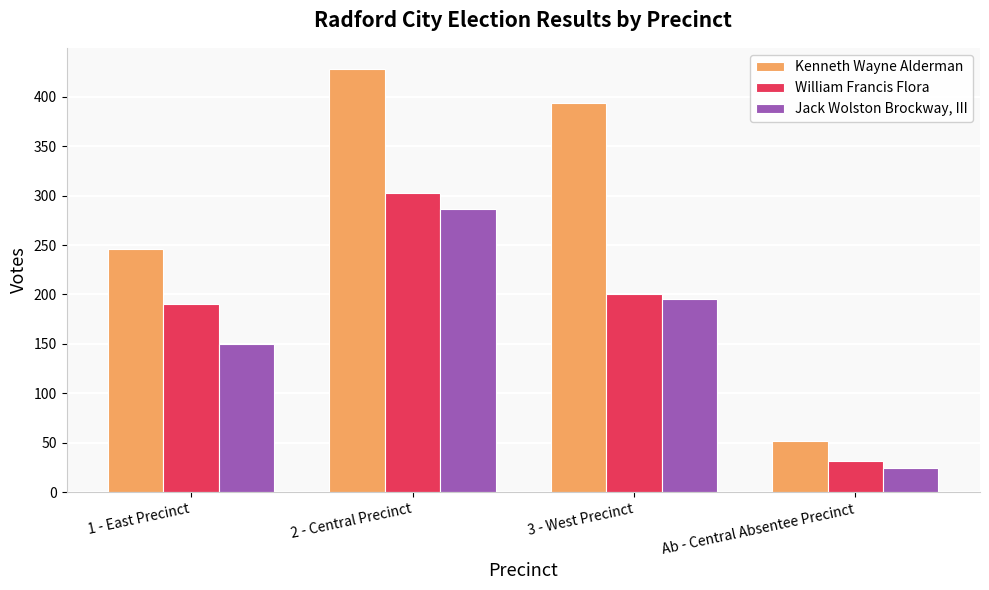

Rank the series at 2 - Central Precinct from lowest to highest value.

Jack Wolston Brockway, III, William Francis Flora, Kenneth Wayne Alderman